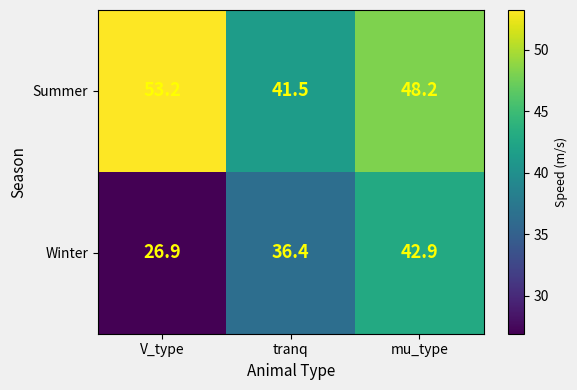

What is the total value across all series at tranq?

77.9